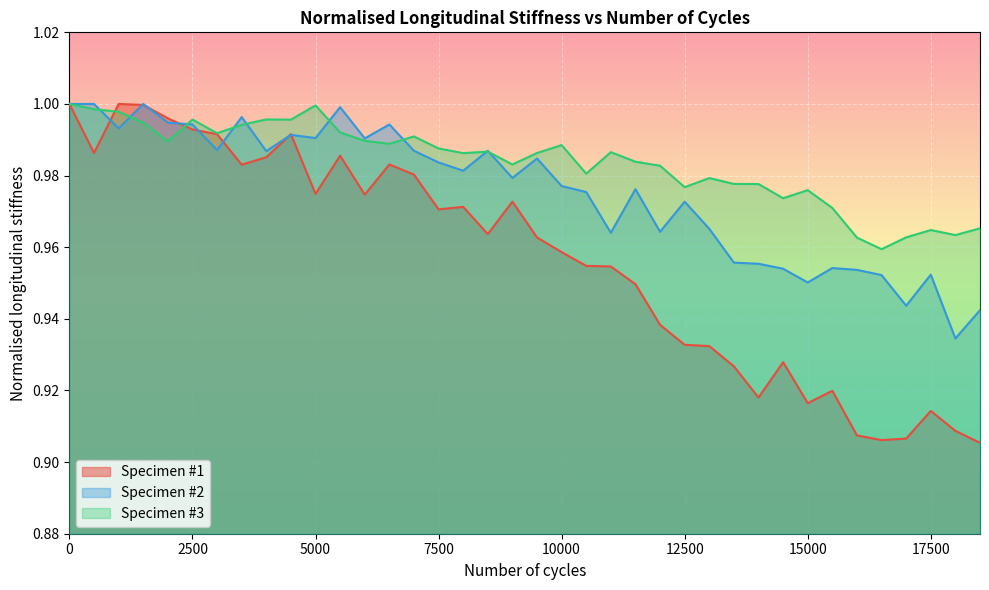

Which series has the largest total across all categories?

Specimen #3